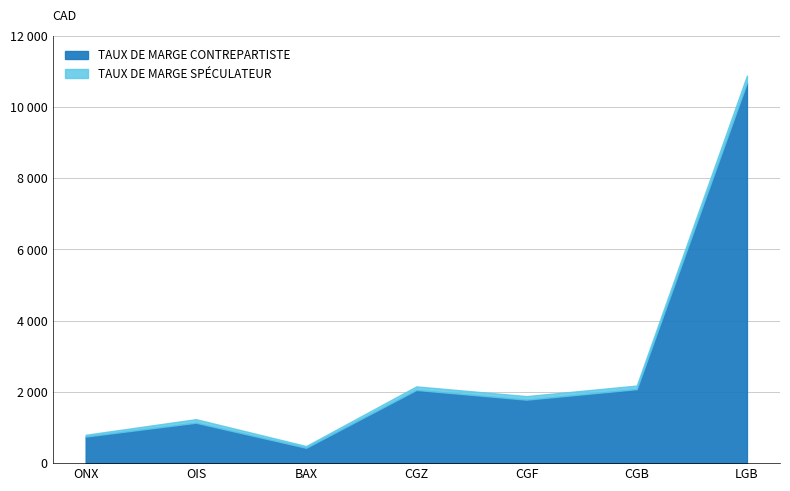

Where does the TAUX DE MARGE SPECULATEUR series first go above 1881?

CGZ